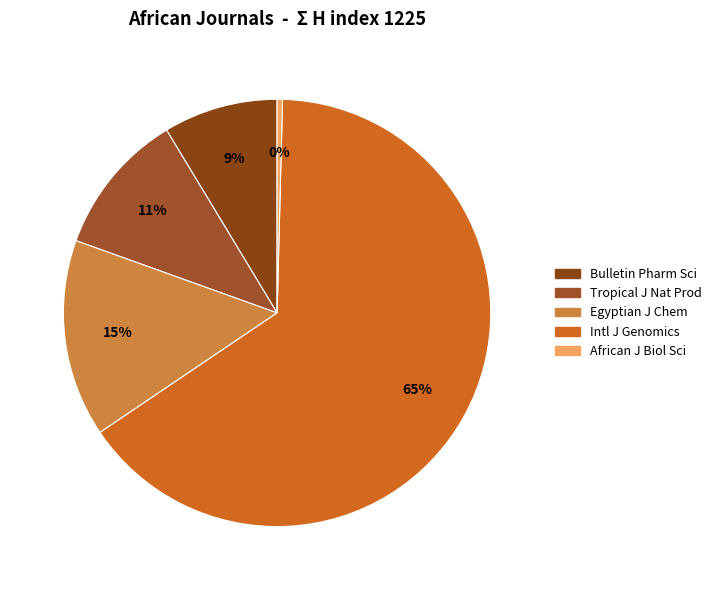

How many slices are in this pie chart?

5